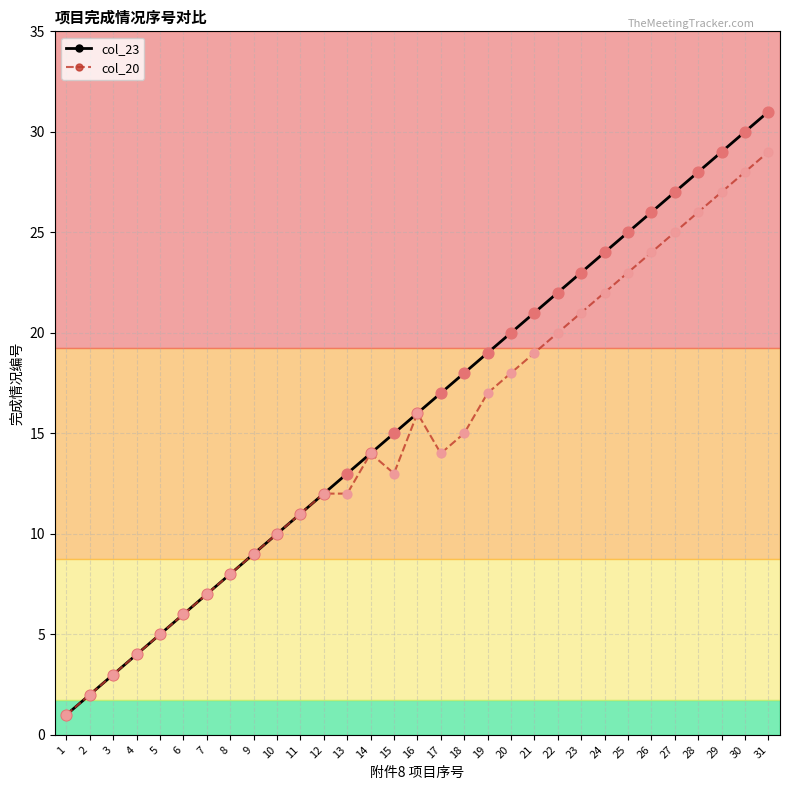

Is the value of col_20 at 16 greater than the value of col_23 at 5?

Yes